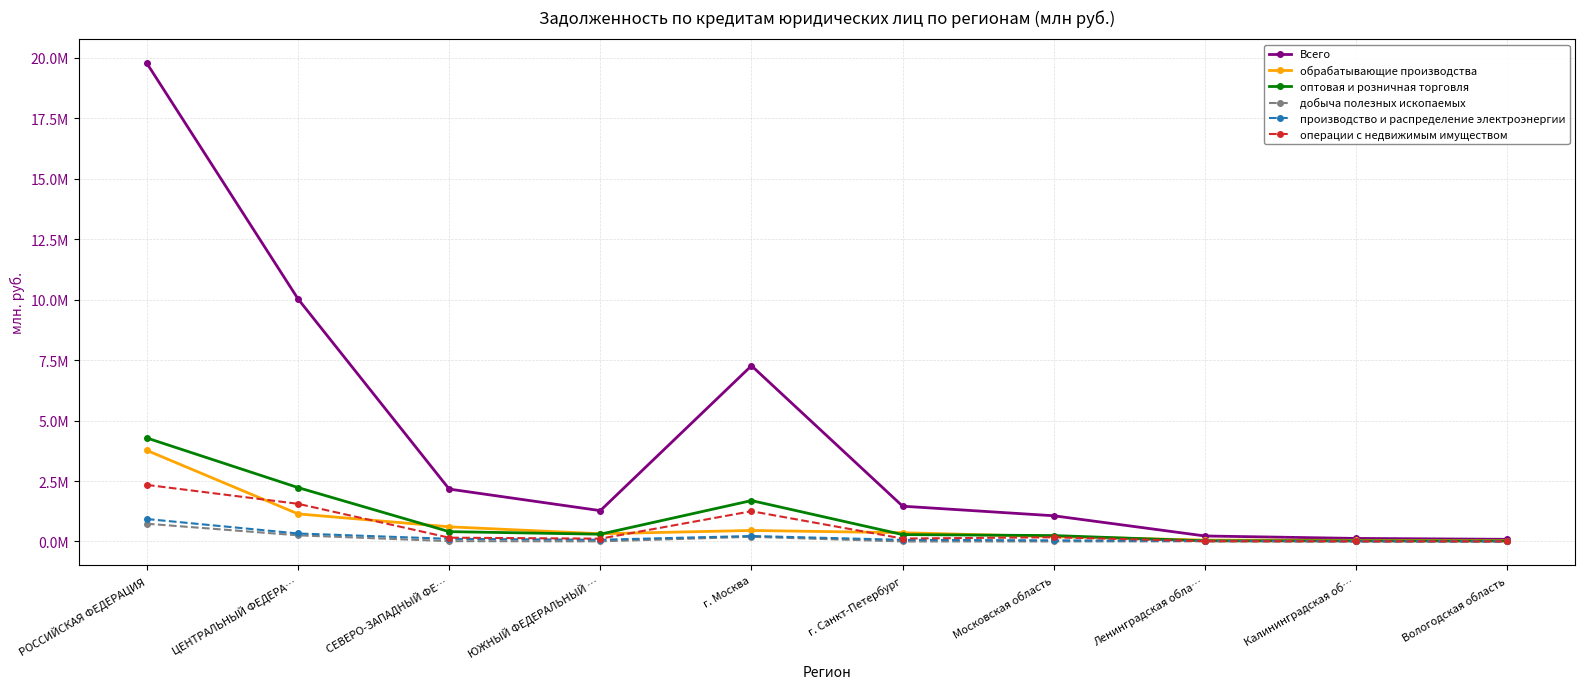

What is the value of the операции с недвижимым имуществом point at the 2nd from the left?

1557890